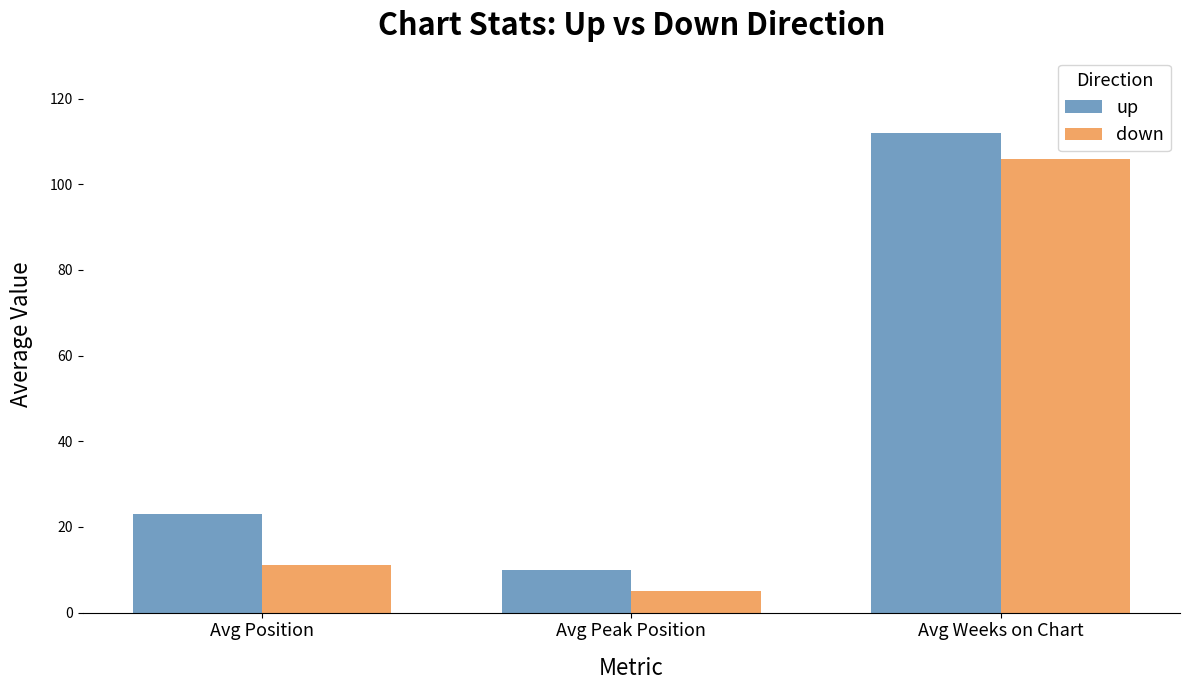

Rank the series by their average value, from lowest to highest.

down, up